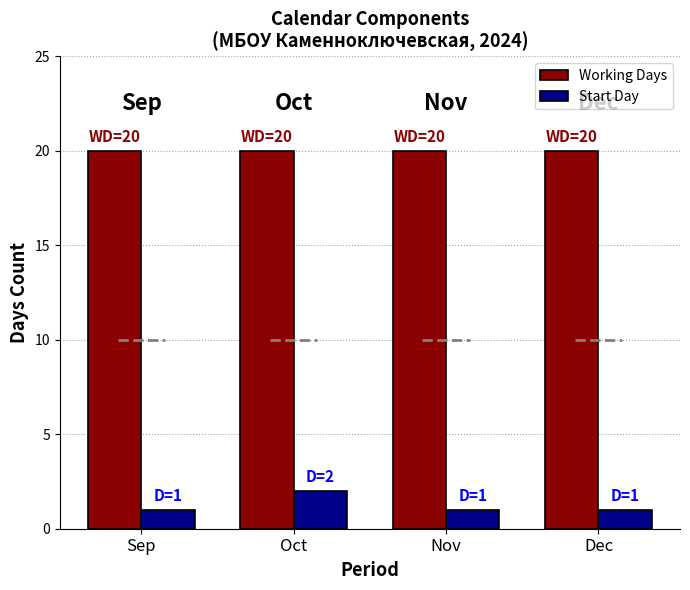

List the labels in order of Start Day value, smallest first.

Sep, Nov, Dec, Oct